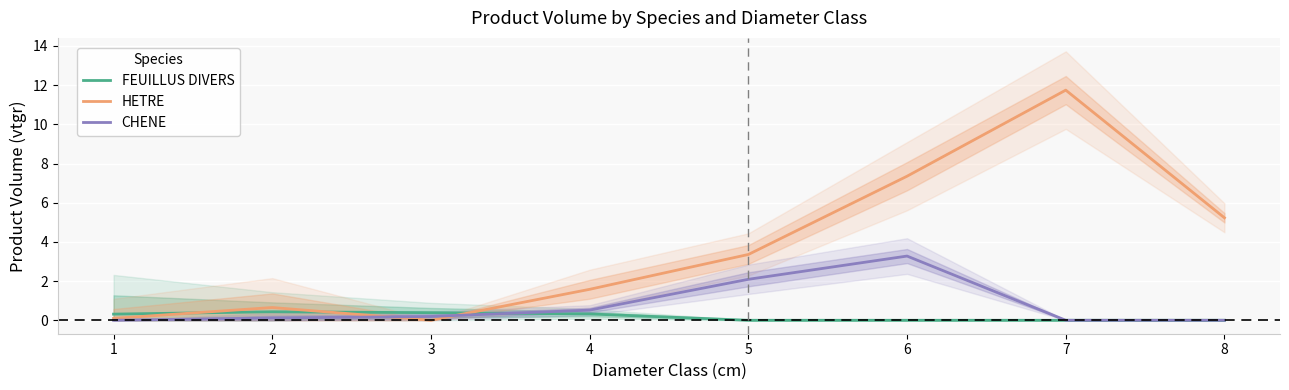

What is the difference between the highest and lowest values at 6?

7.4